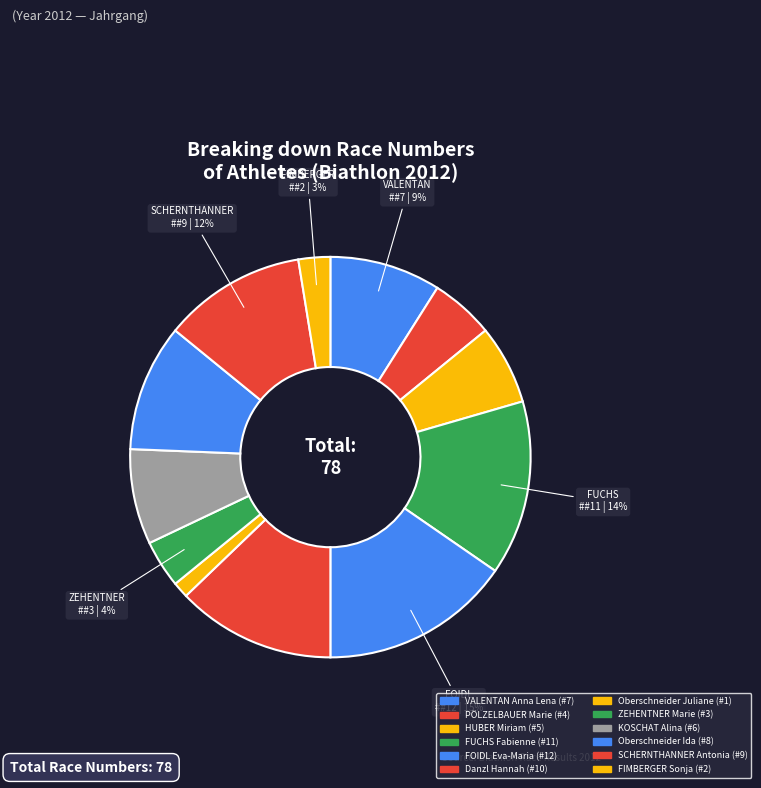

To the nearest percent, what portion does Danzl Hannah represent?

13%